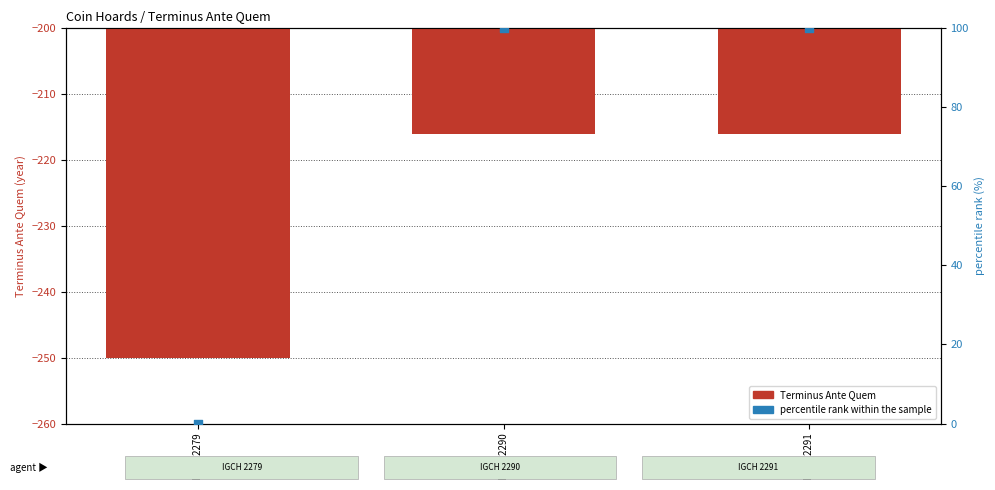

Which series contains the highest Y value?

percentile rank within the sample